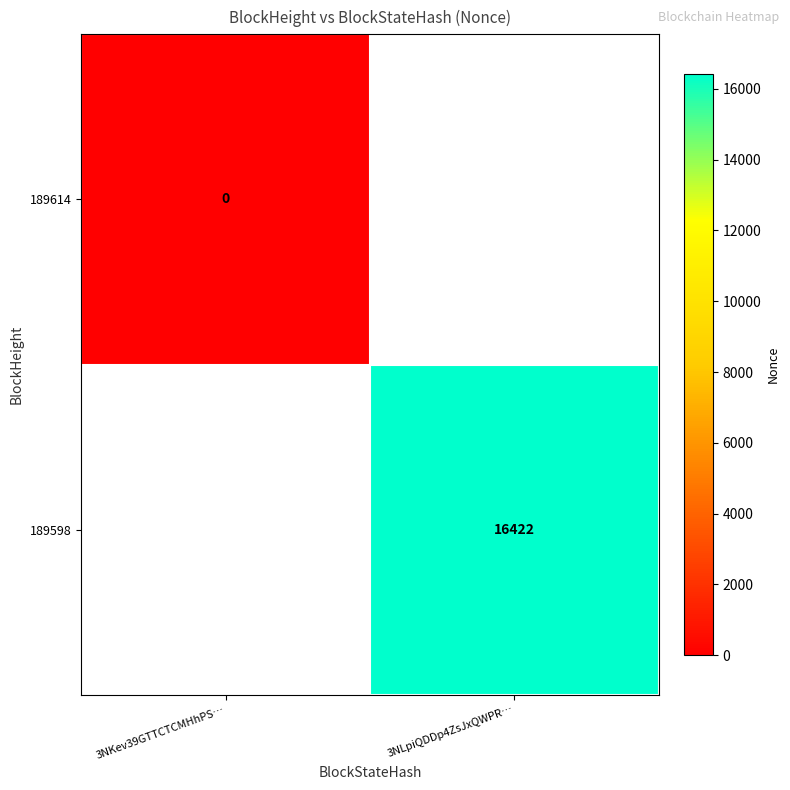

The value of 189598 at 3NLpiQDDp4ZsJxQWPR… is 16422. True or false?

True